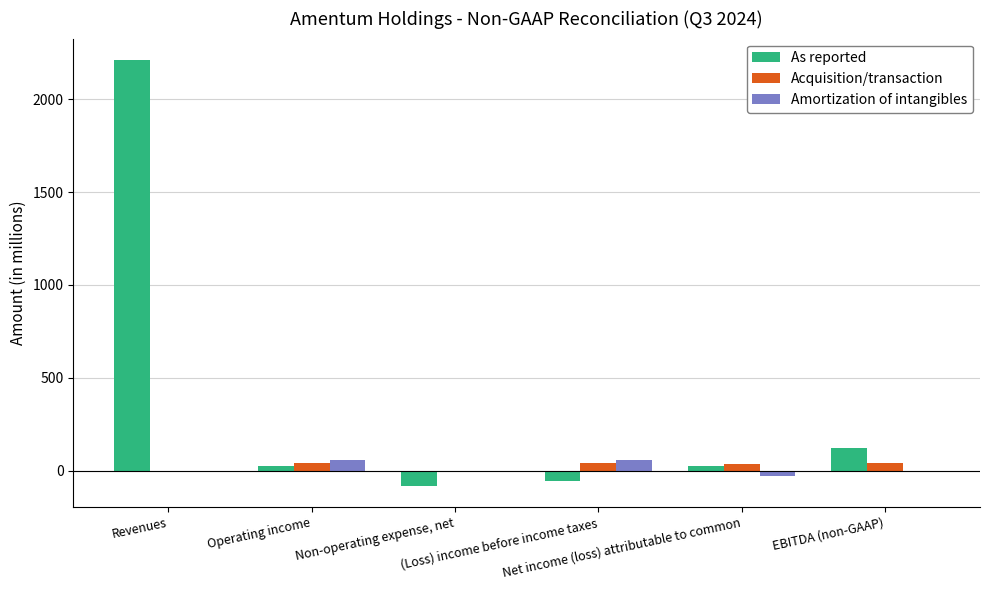

Is the value of Acquisition/transaction at (Loss) income before income taxes greater than the value of Amortization of intangibles at Revenues?

Yes